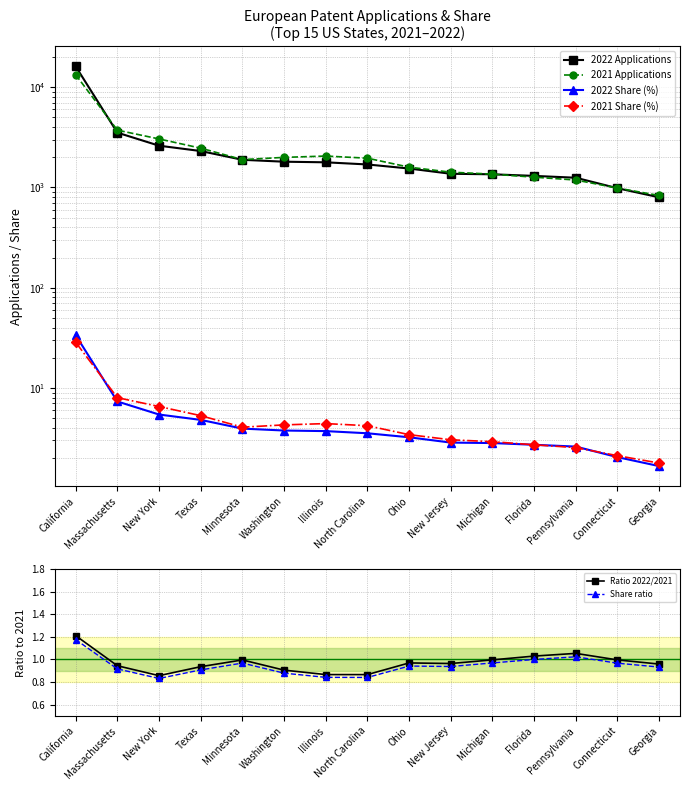

Where is the first local minimum for Share ratio?

New York